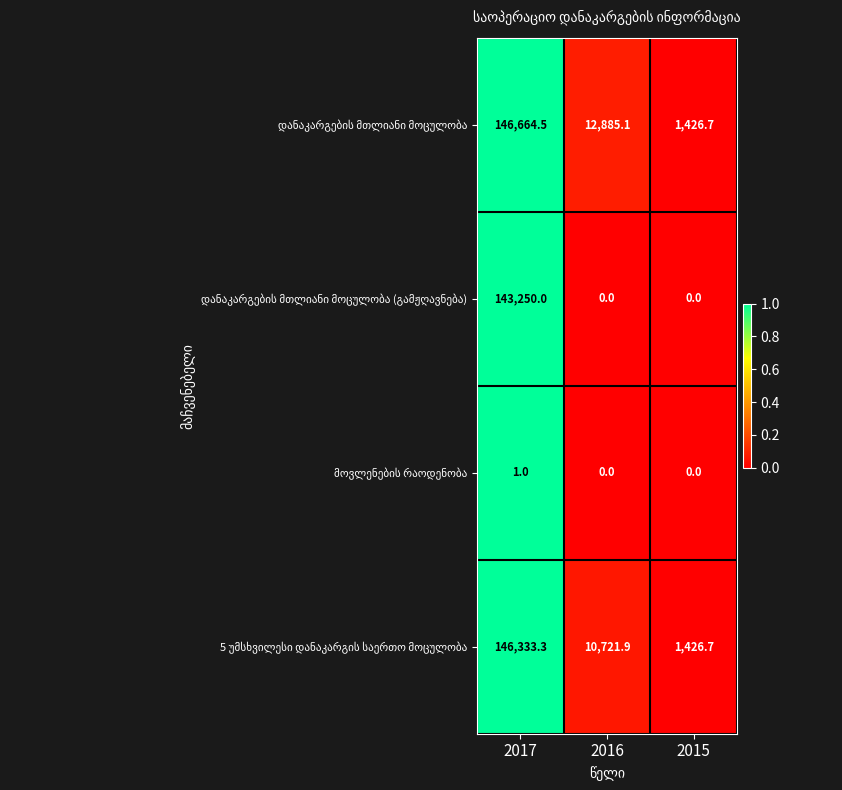

What is the spread (max minus min) of values at 2015?

1426.7